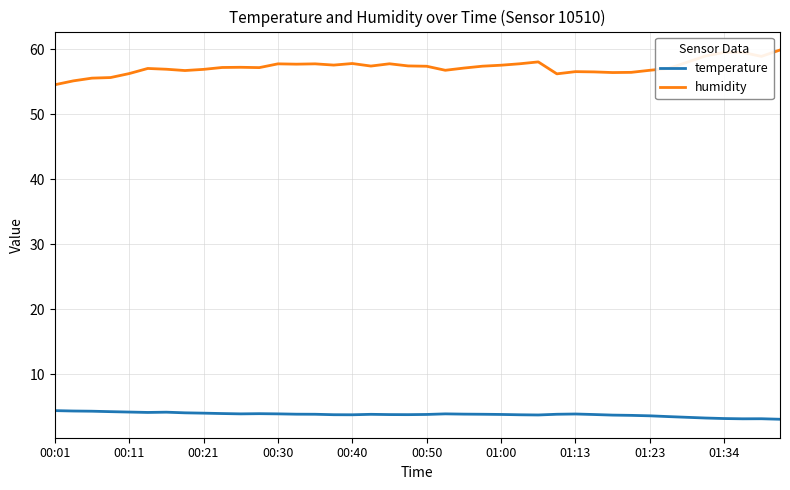

Which series has the largest total across all categories?

humidity